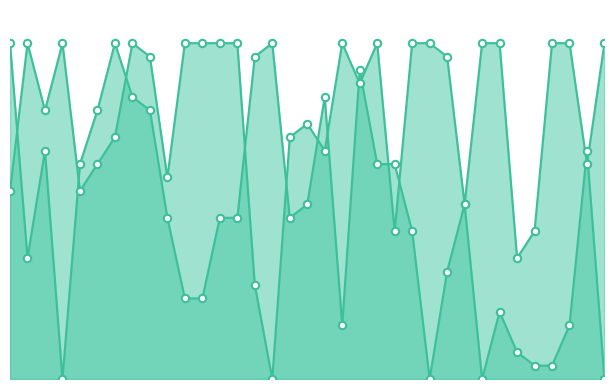

Which series contains the lowest Y value?

Score 1 line